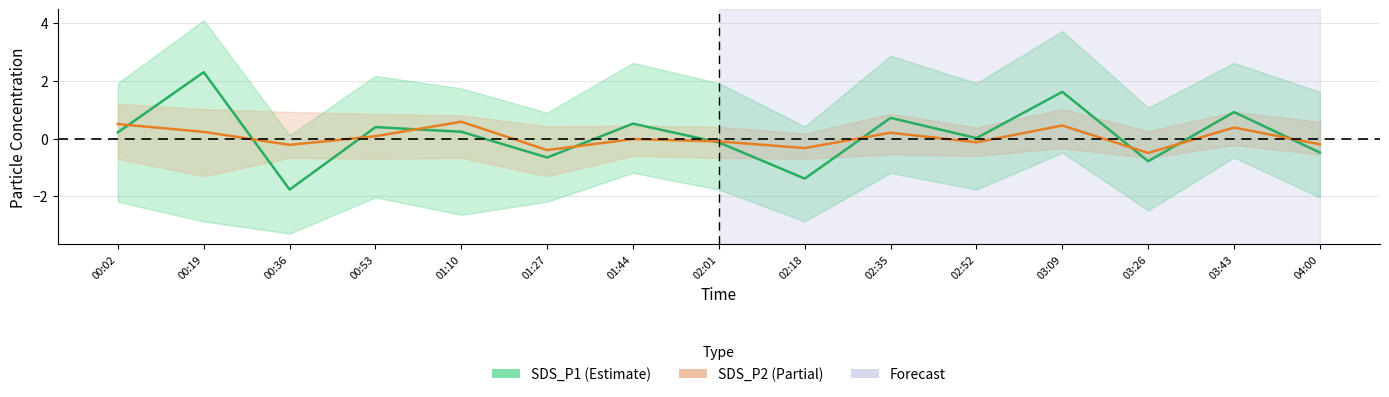

What is the total value across all series at 01:10?

0.8